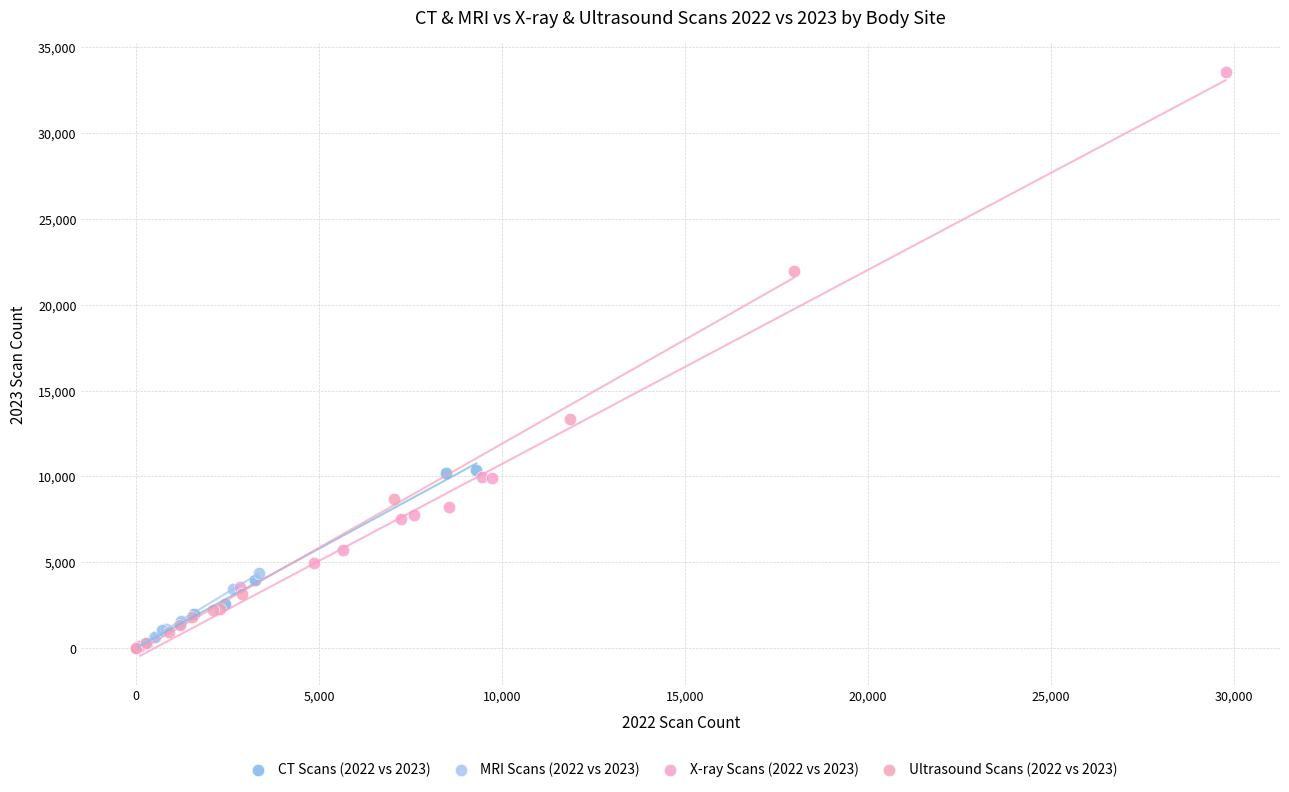

Which series reaches the maximum Y coordinate?

X-ray Scans (2022 vs 2023)